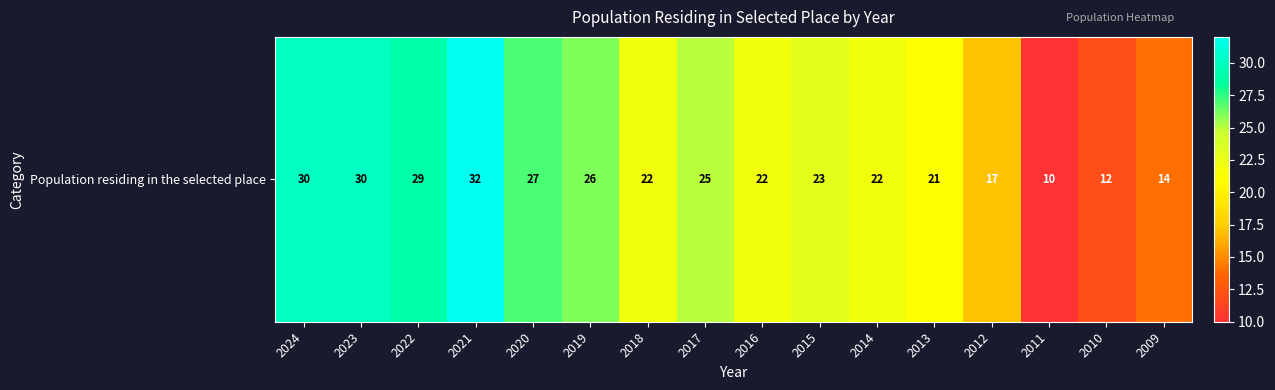

What is the sum of all values?

362